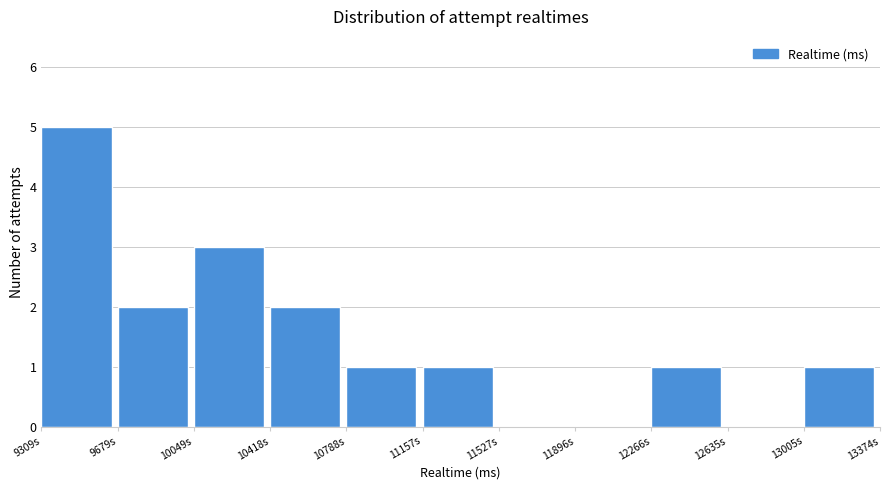

Reading left to right, extract all data points from this chart.

9309s=5	9679s=2	10049s=3	10418s=2	10788s=1	11157s=1	11527s=0	11896s=0	12266s=1	12635s=0	13005s=1